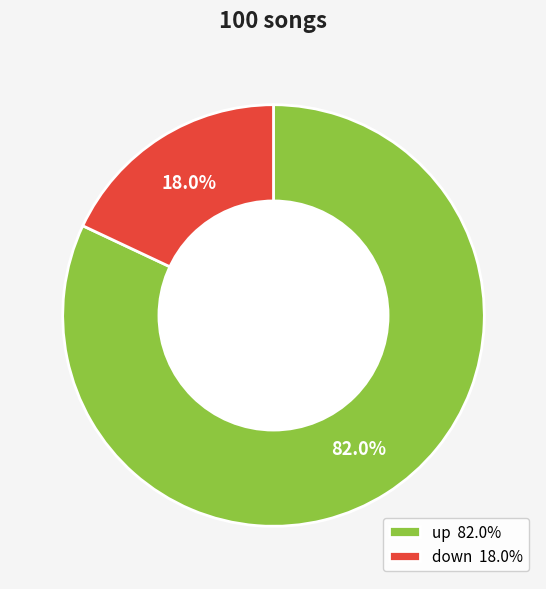

What is the total percentage of down and up?

100.0%